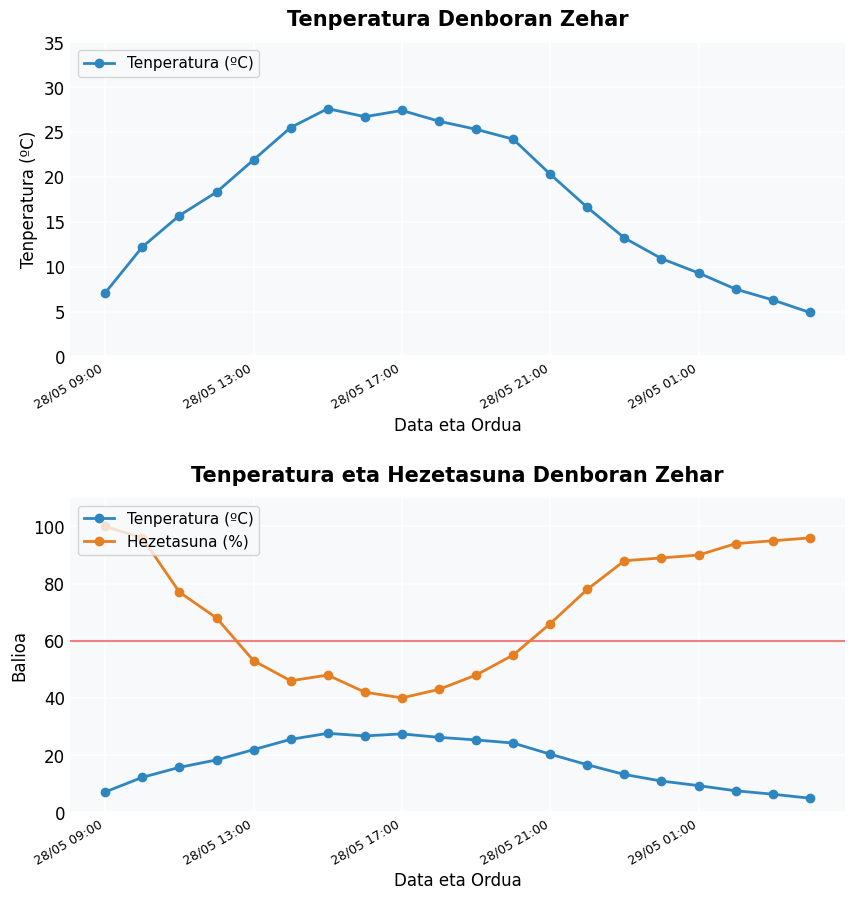

How many distinct data groups are displayed?

2